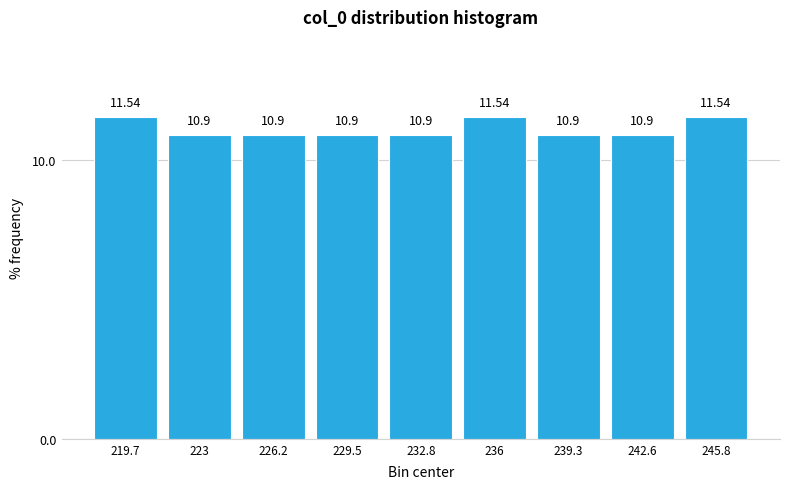

What is the height of the bar covering 221.5 to 224.5 on the x-axis? The bar edges are not printed on the chart, so give them approximately, as read against the axis.

10.90